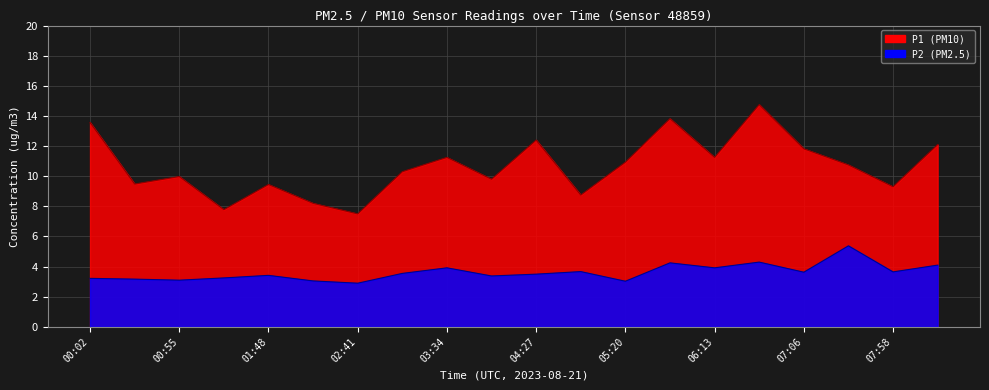

Reading left to right, transcribe all the data shown in this chart.

P1: 13.6	9.5	10.0	7.8	9.4	8.2	7.5	10.3	11.2	9.8	12.4	8.8	10.9	13.8	11.2	14.8	11.8	10.8	9.3	12.1
P2: 3.2	3.2	3.1	3.2	3.4	3.0	2.9	3.5	3.9	3.4	3.5	3.7	3.0	4.2	3.9	4.3	3.6	5.4	3.6	4.1